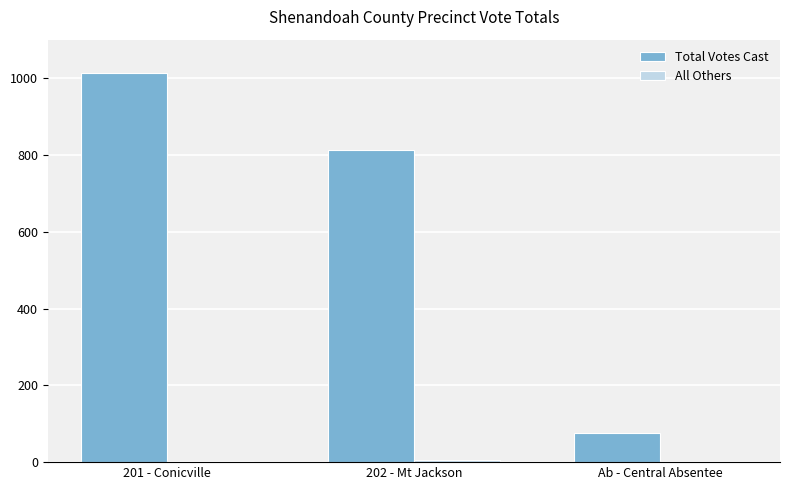

What value does the Total Votes Cast series have at 202 - Mt Jackson?

814